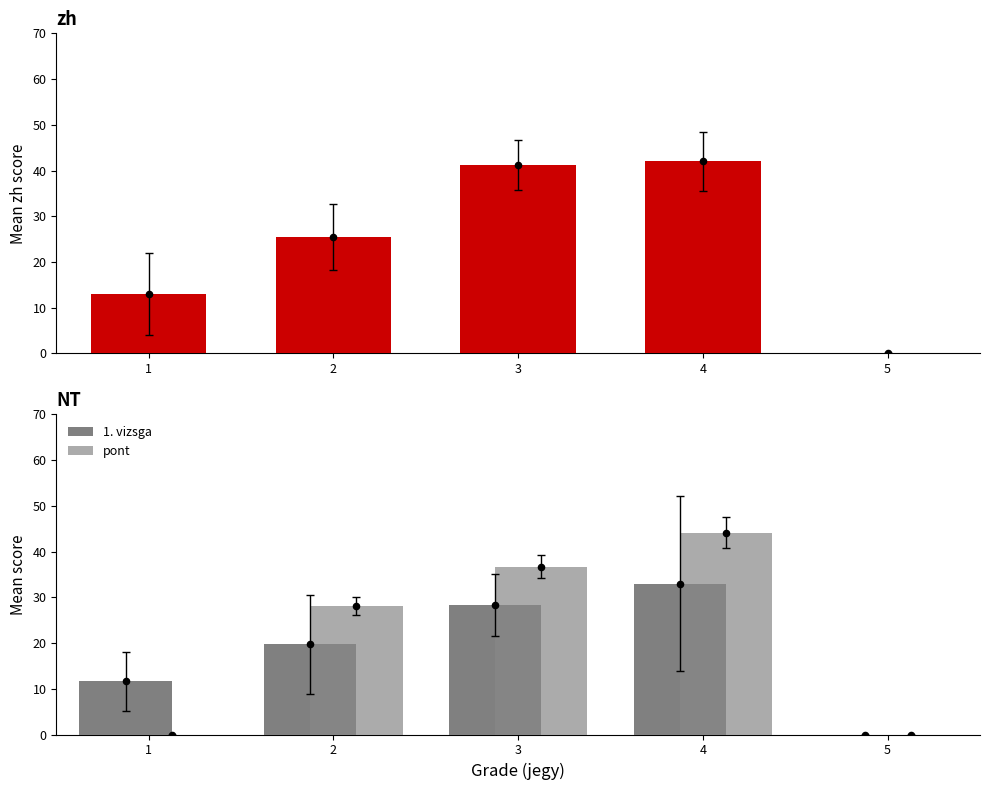

Which series has the widest spread of Y values?

pont